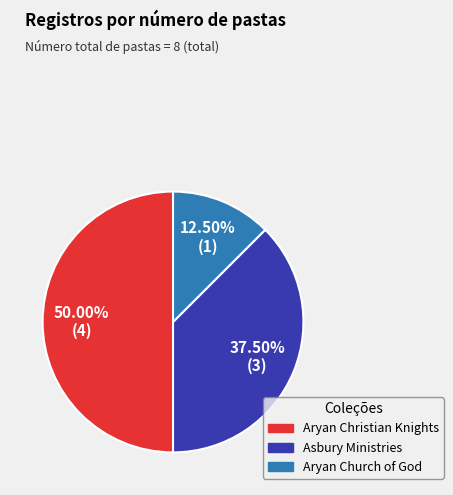

What is the total percentage of Asbury Ministries and Aryan Church of God?

50.0%